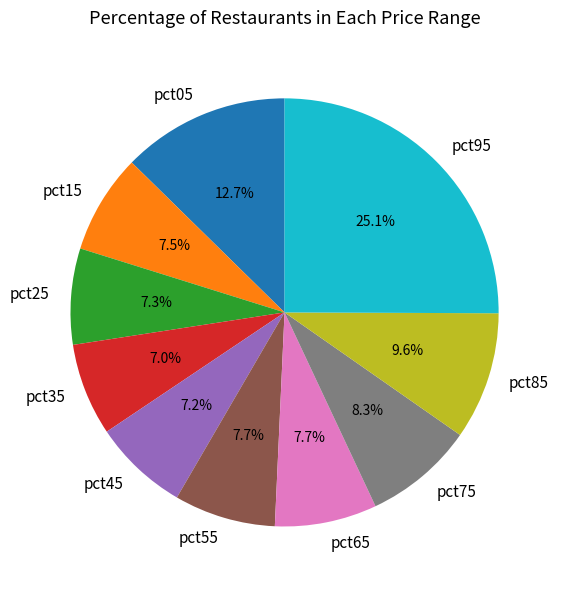

Is it true that pct85 is 10% of the pie?

True